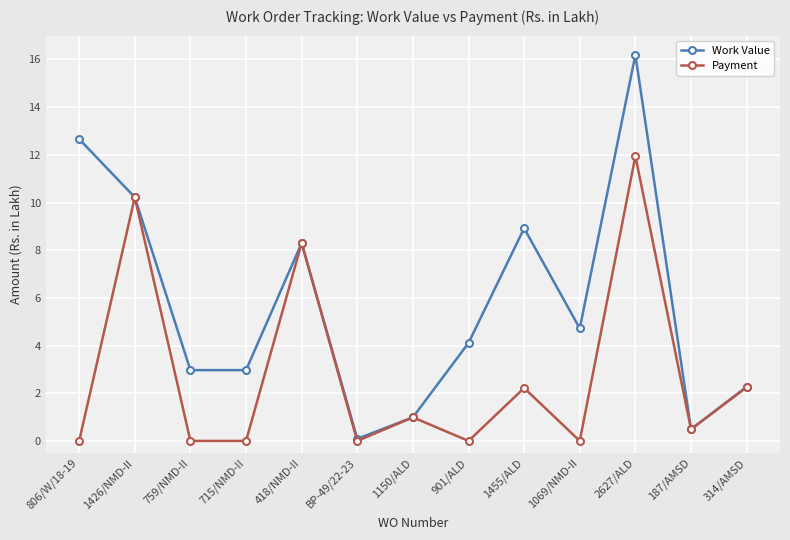

What is the total value across all series at 418/NMD-II?

16.6